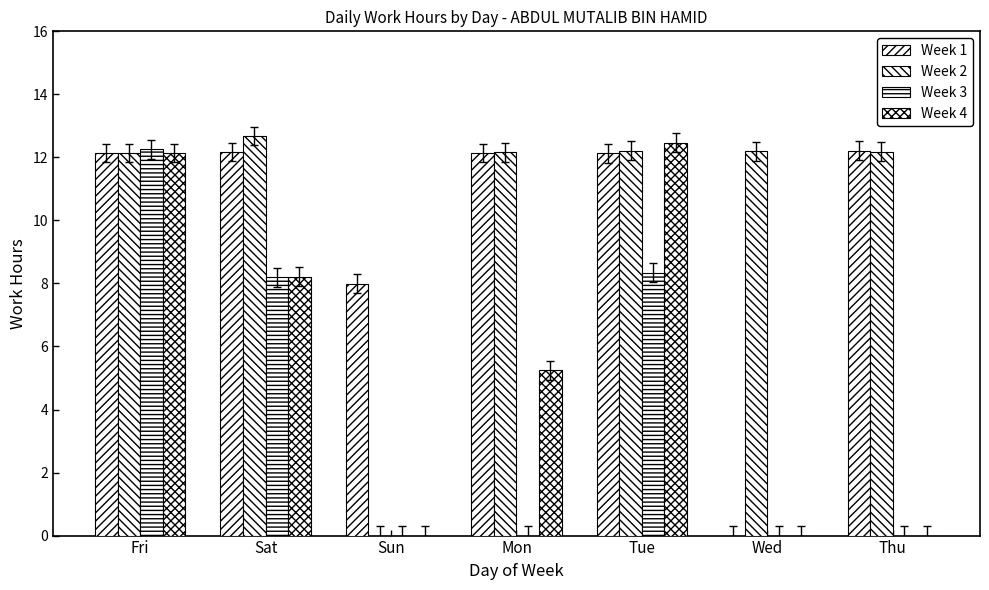

True or false: Week 4 has a value of 5.8 at Thu.

False